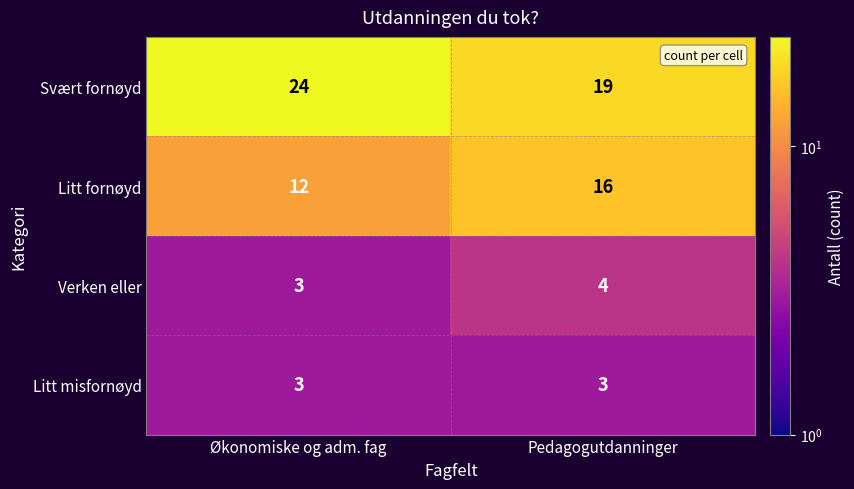

Reading right to left, list all the values displayed in this chart.

Svært fornøyd: 19	24
Litt fornøyd: 16	12
Verken eller: 4	3
Litt misfornøyd: 3	3